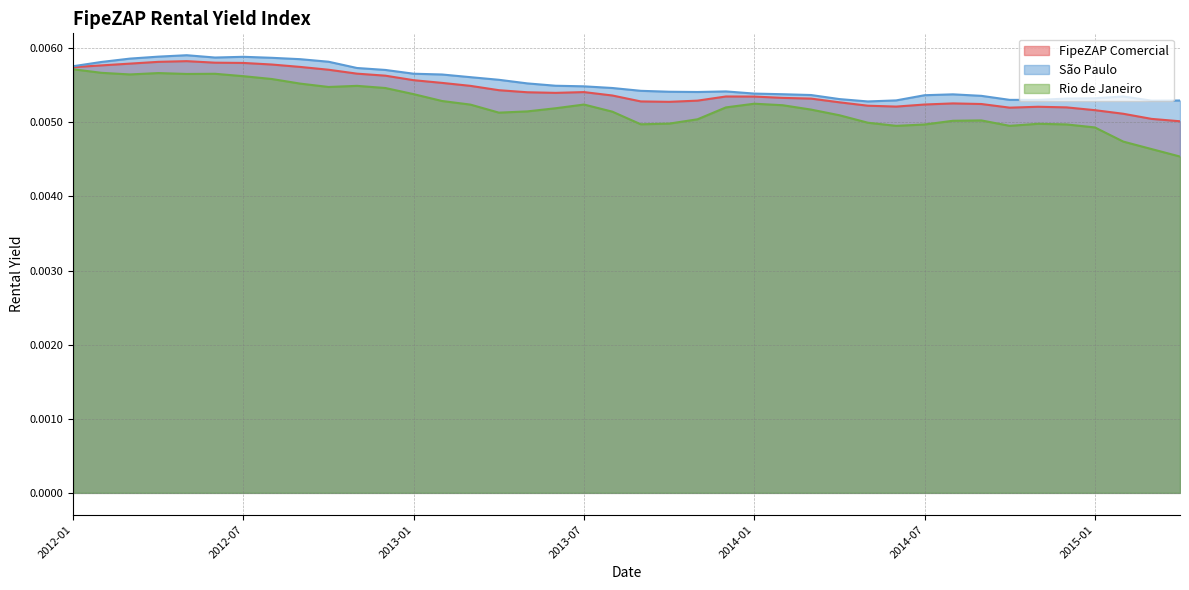

Is it true that FipeZAP Comercial equals 0.0 at 2014-04?

False